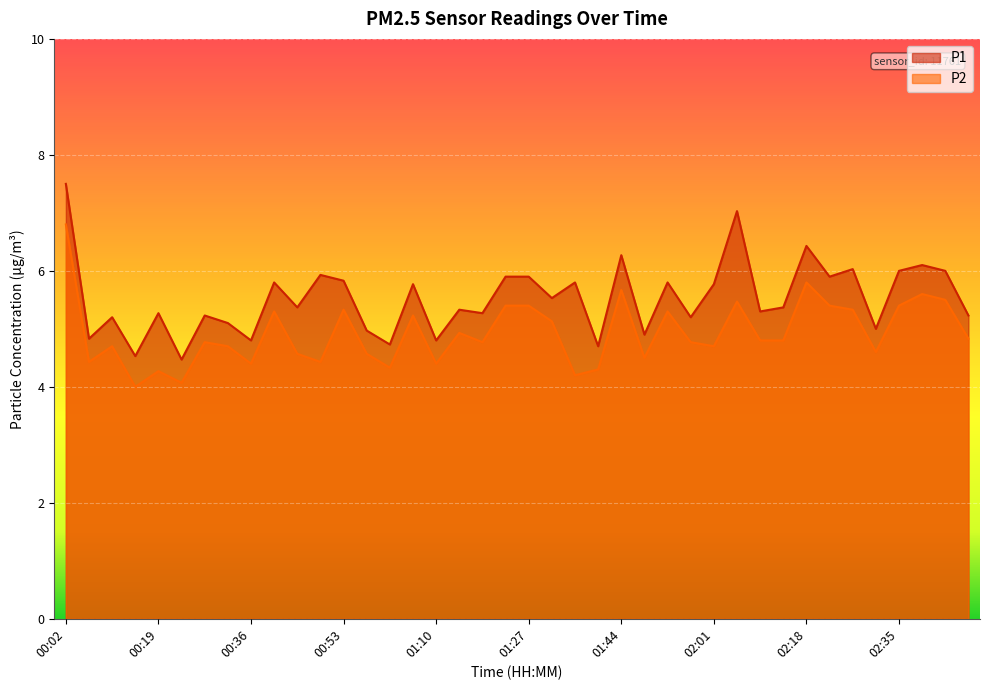

What is the approximate value of P1 at 00:48?

5.9